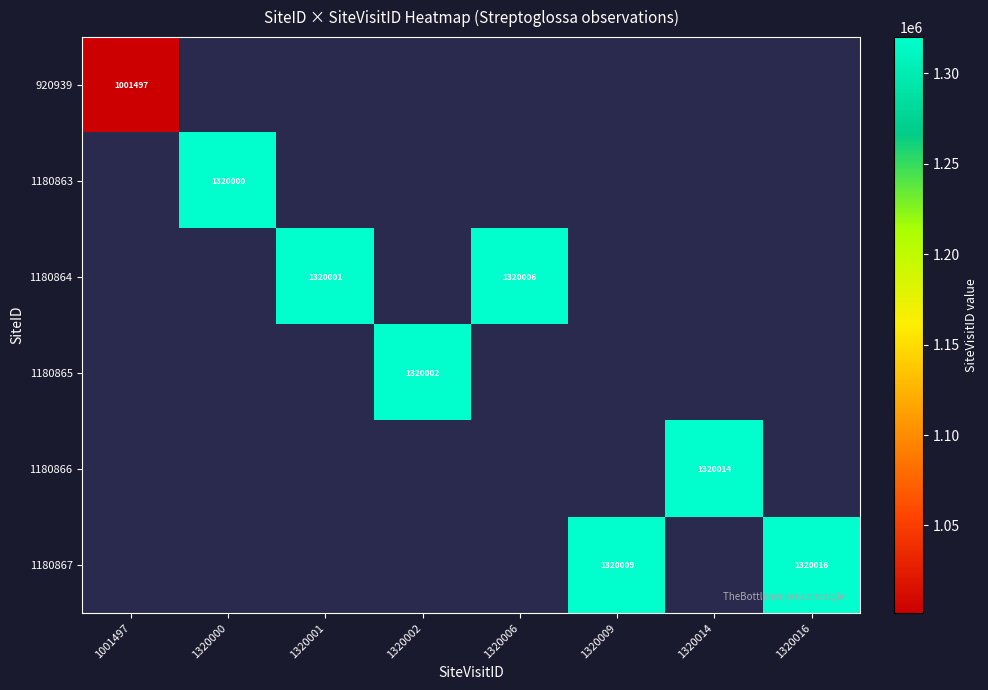

Is it true that 1180865 equals 1320002 at 1320002?

True